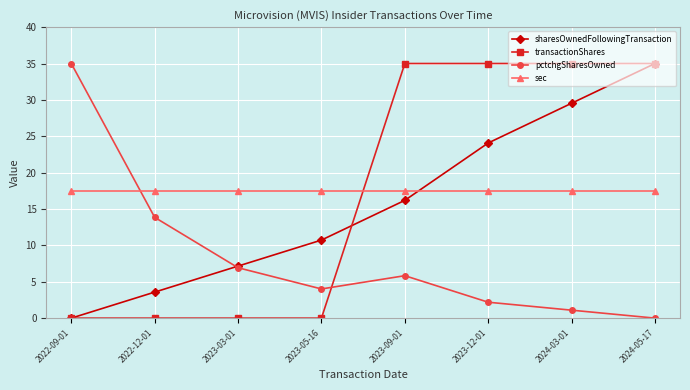

How many values in the pctchgSharesOwned series exceed 5?

4